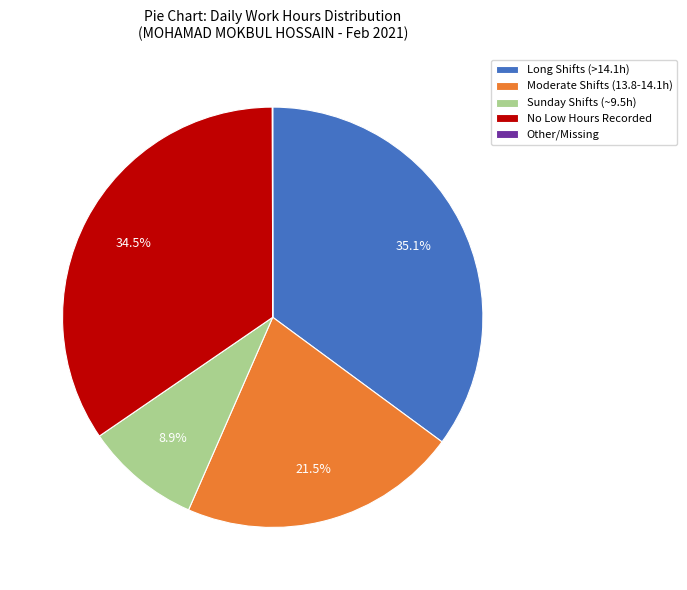

Is there a majority slice in this chart?

No